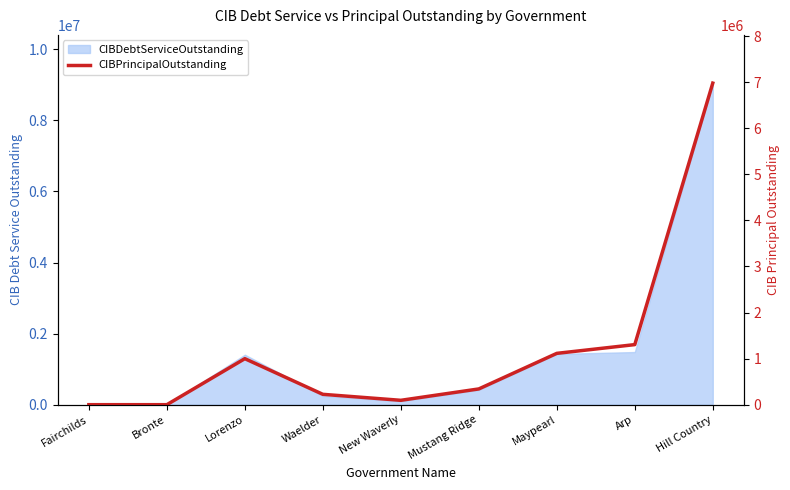

Between Mustang Ridge and Maypearl, which is larger?

Maypearl